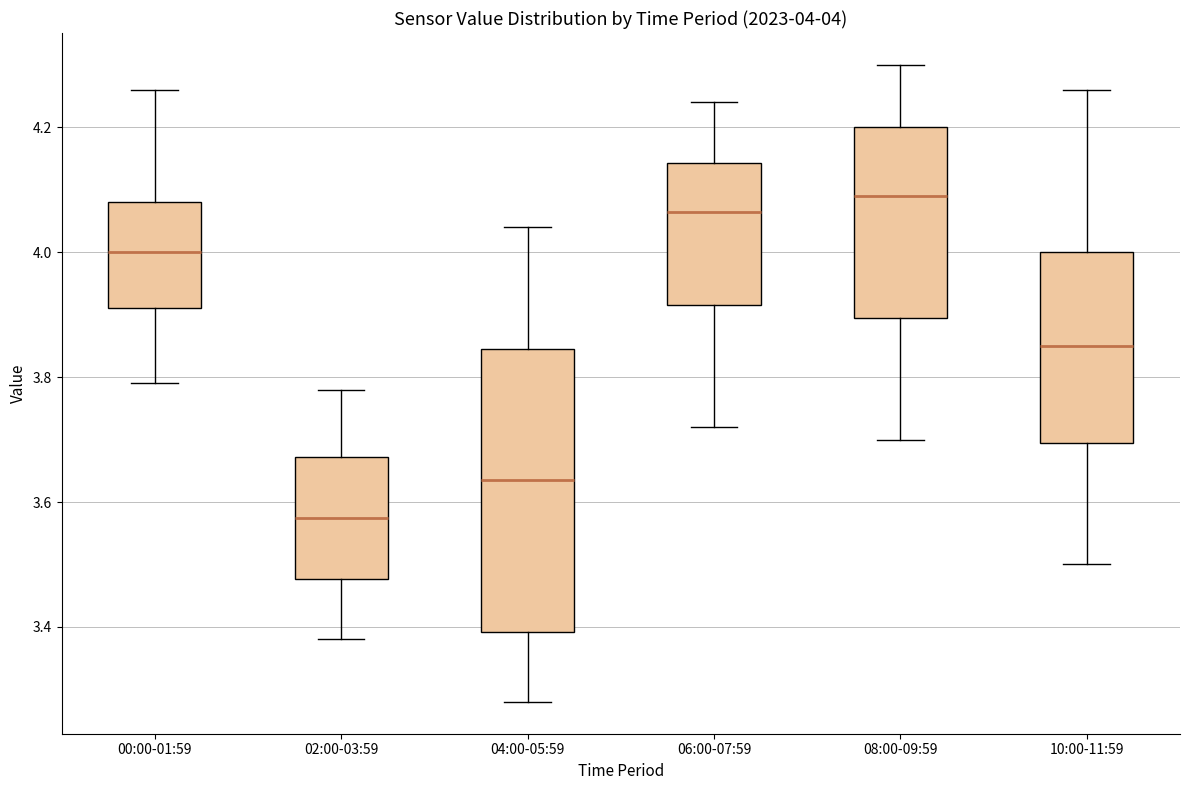

Which box's median line is the lowest?

02:00-03:59